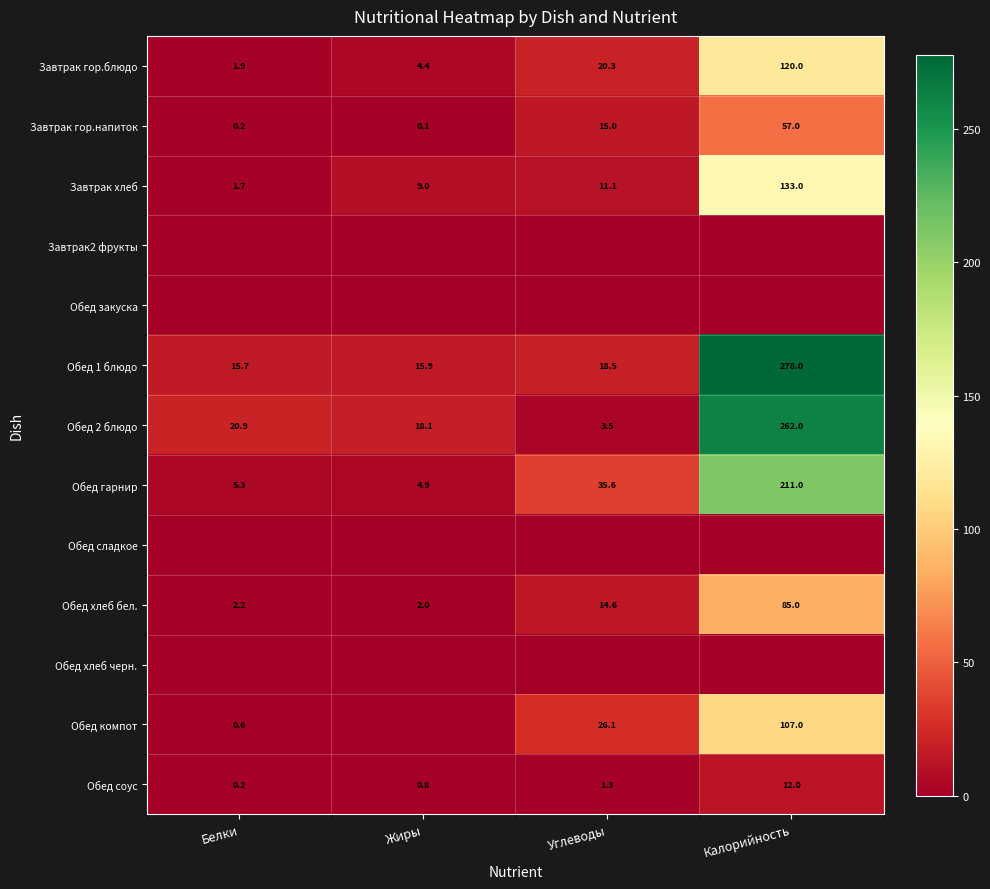

True or false: Обед 2 блюдо has a value of 3.5 at Углеводы.

True